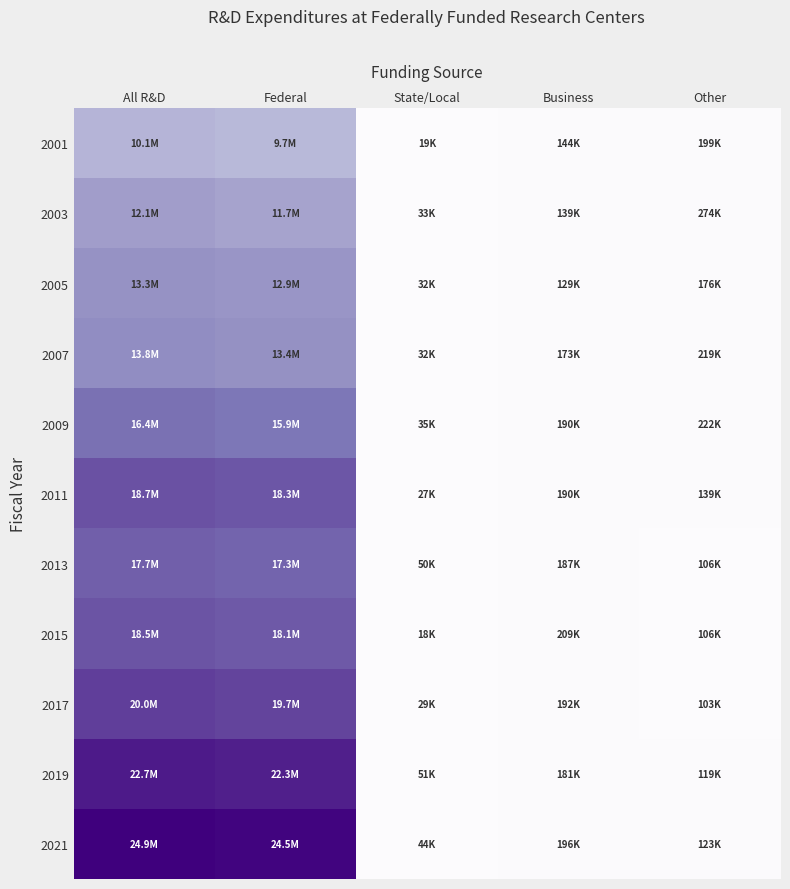

At which category is the sum across all series the highest?

All R&D